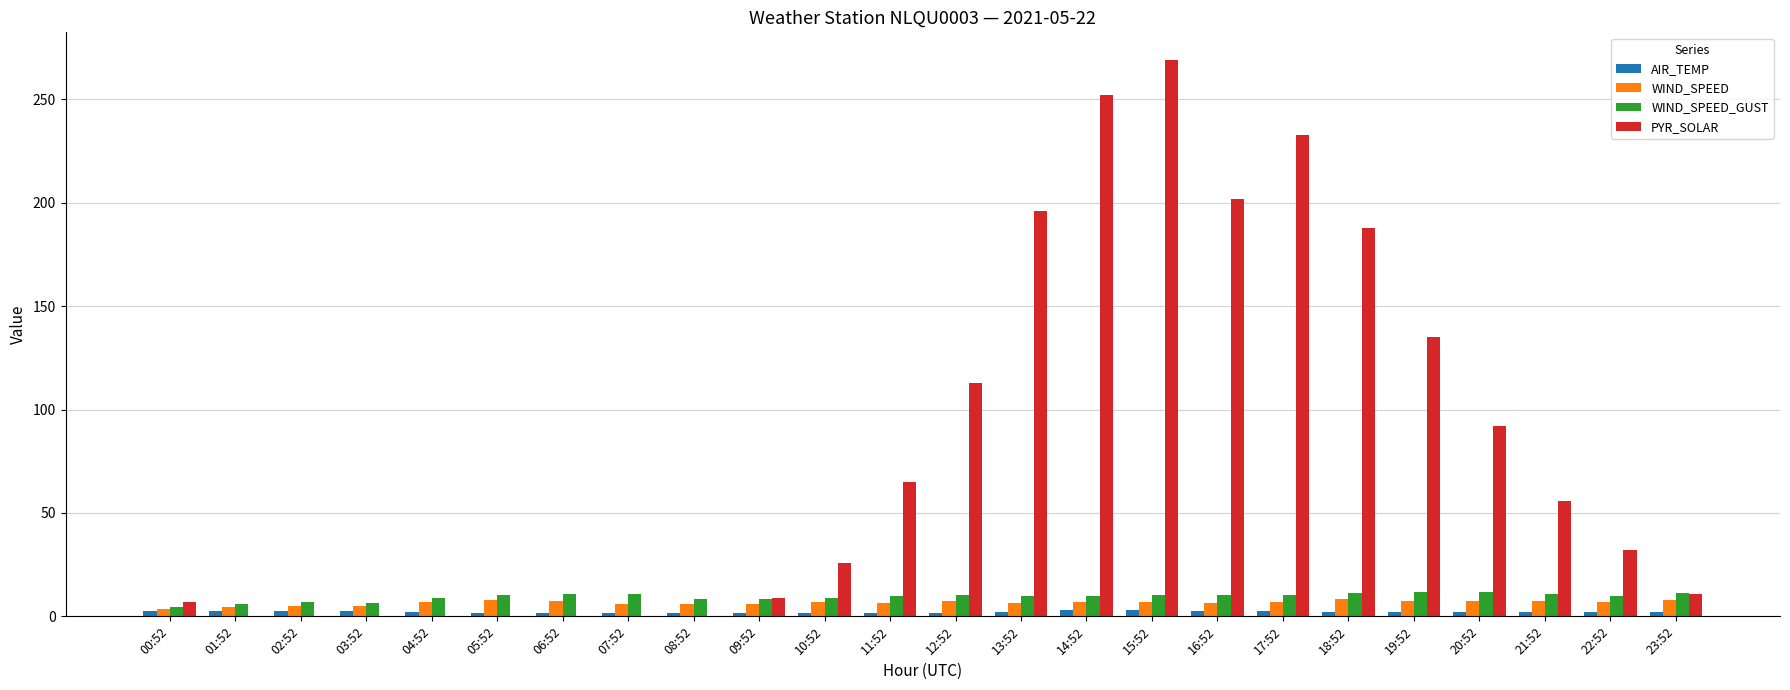

What is the sum of all WIND_SPEED_GUST values?

227.9